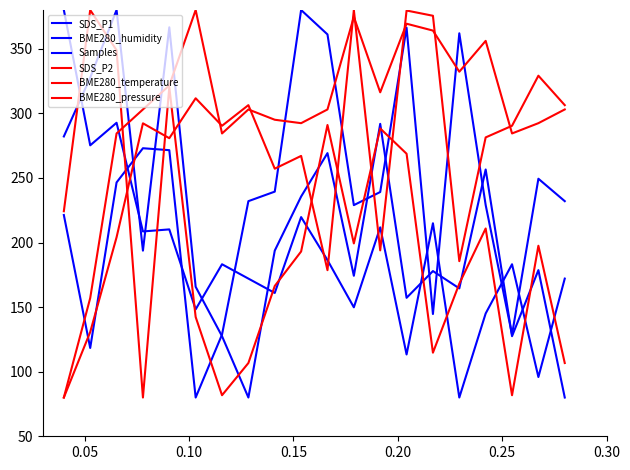

How many lines are shown in the chart?

6